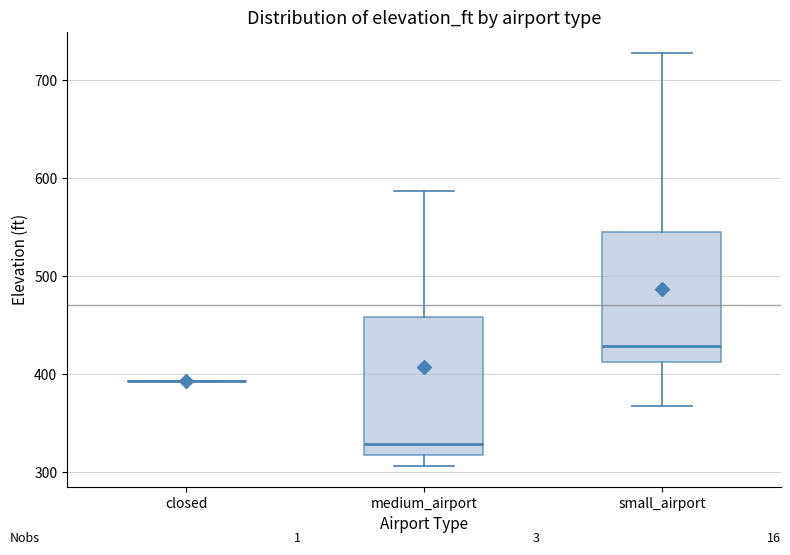

Reading left to right, read every box against the y-axis: the position of its median line, the range the box covers, and the ends of its whiskers. The values are not printed on the chart, so give them approximately, as read against the axis.

closed: box collapsed to a line at 390, whiskers 390 to 390
medium_airport: median 330, box 320 to 460, whiskers 310 to 590
small_airport: median 430, box 410 to 550, whiskers 370 to 730